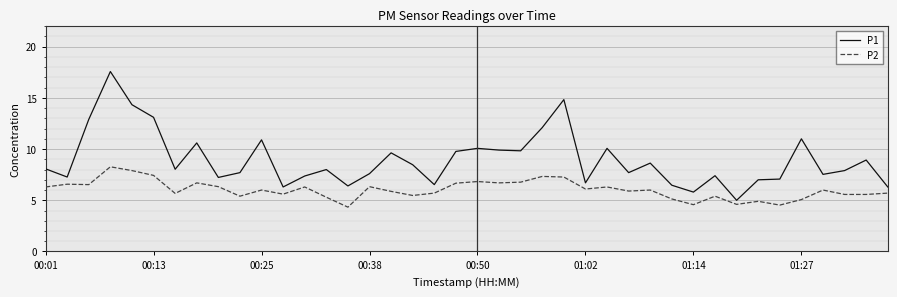

Which series has the largest total across all categories?

P1